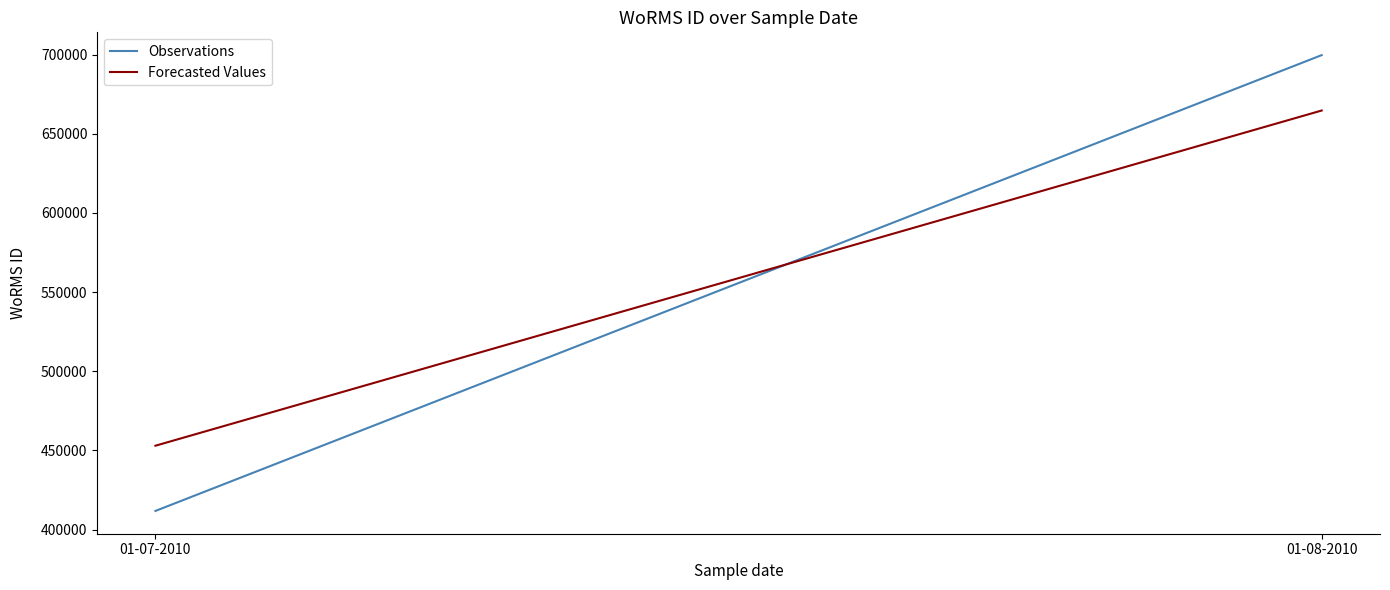

What is the total value across all series at 01-08-2010?

1364259